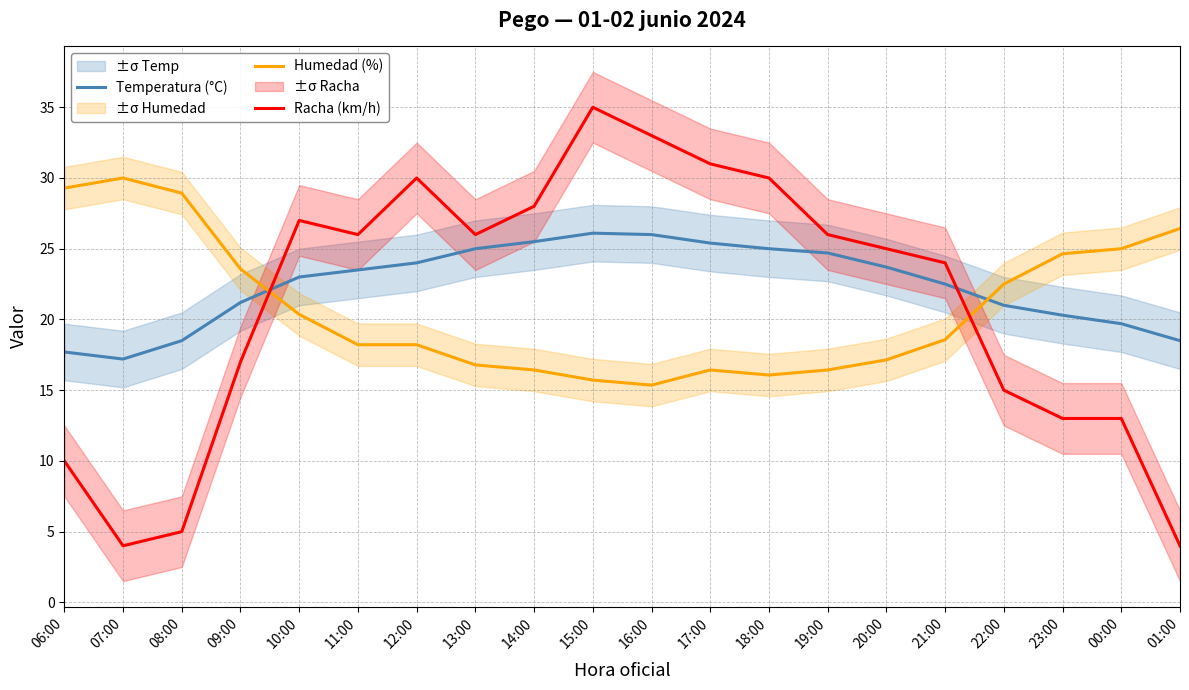

What is the label of the 12th point from the left?

17:00